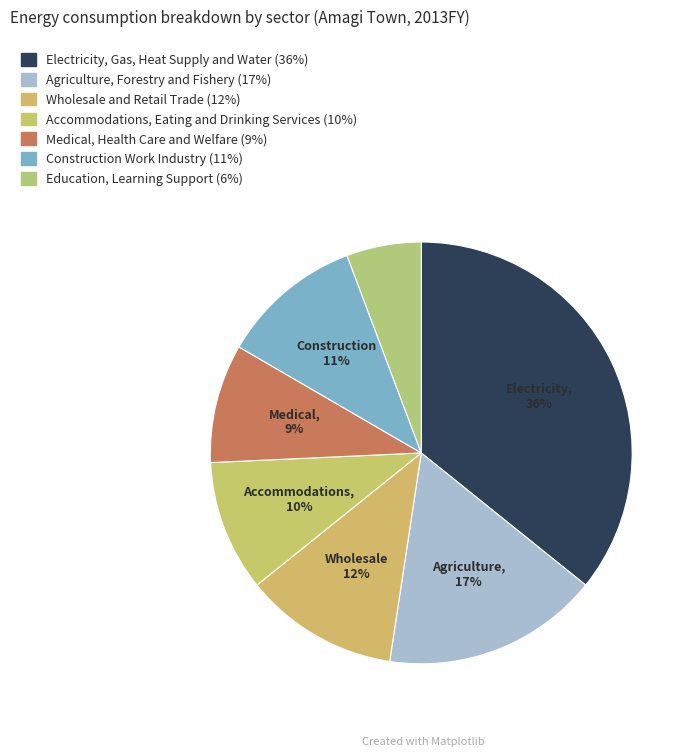

Combined, what portion of the pie is Medical, Health Care and Welfare and Wholesale and Retail Trade?

20.9%